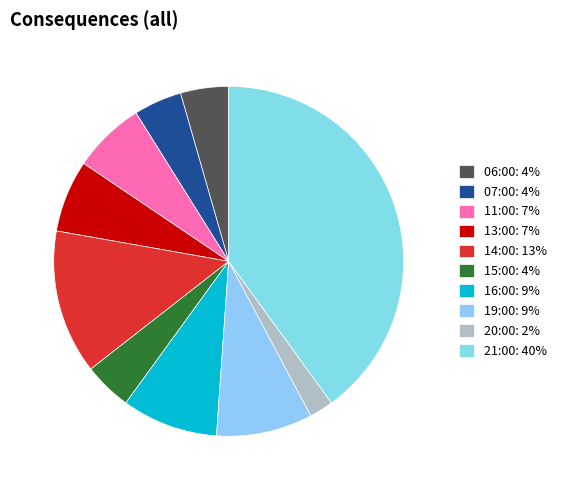

How many slices are in this pie chart?

10